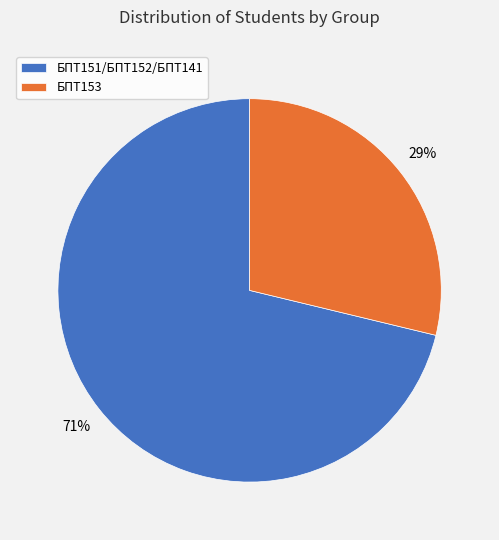

Combined, do БПТ153 and БПТ151/БПТ152/БПТ141 account for over 50%?

Yes